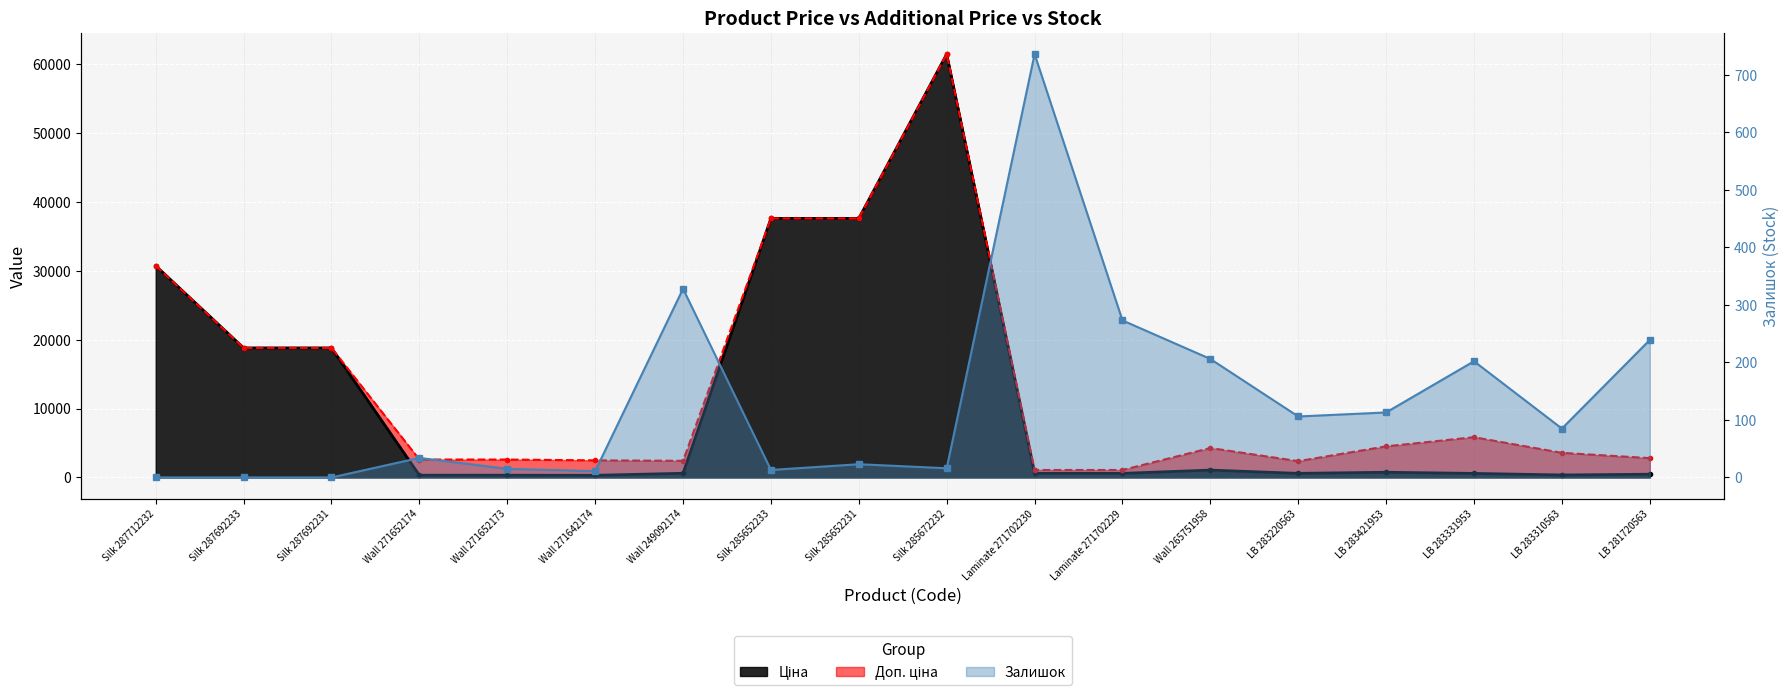

How many distinct data groups are displayed?

3